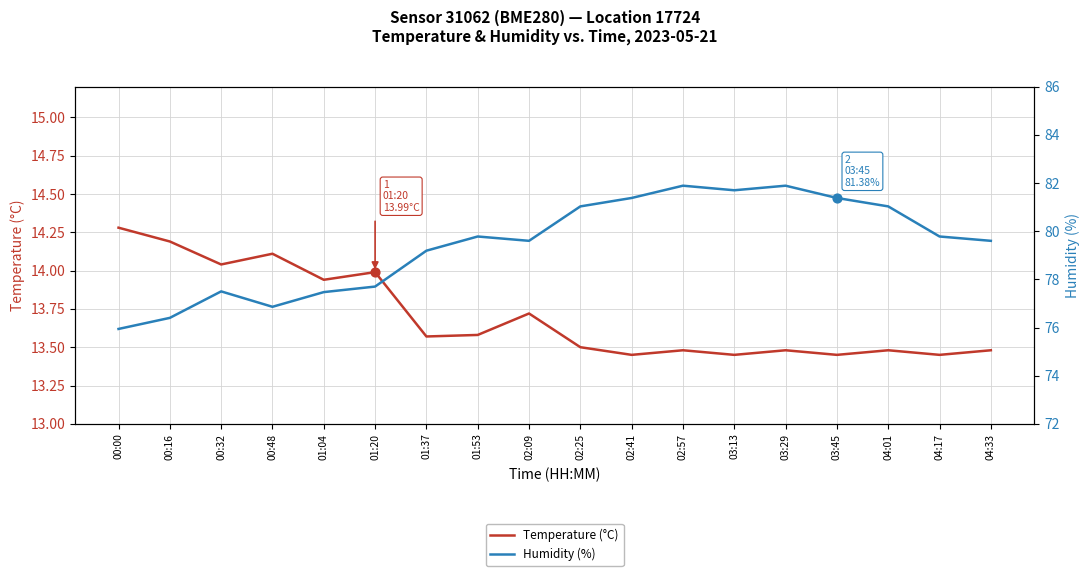

At which category is the sum across all series the highest?

02:57